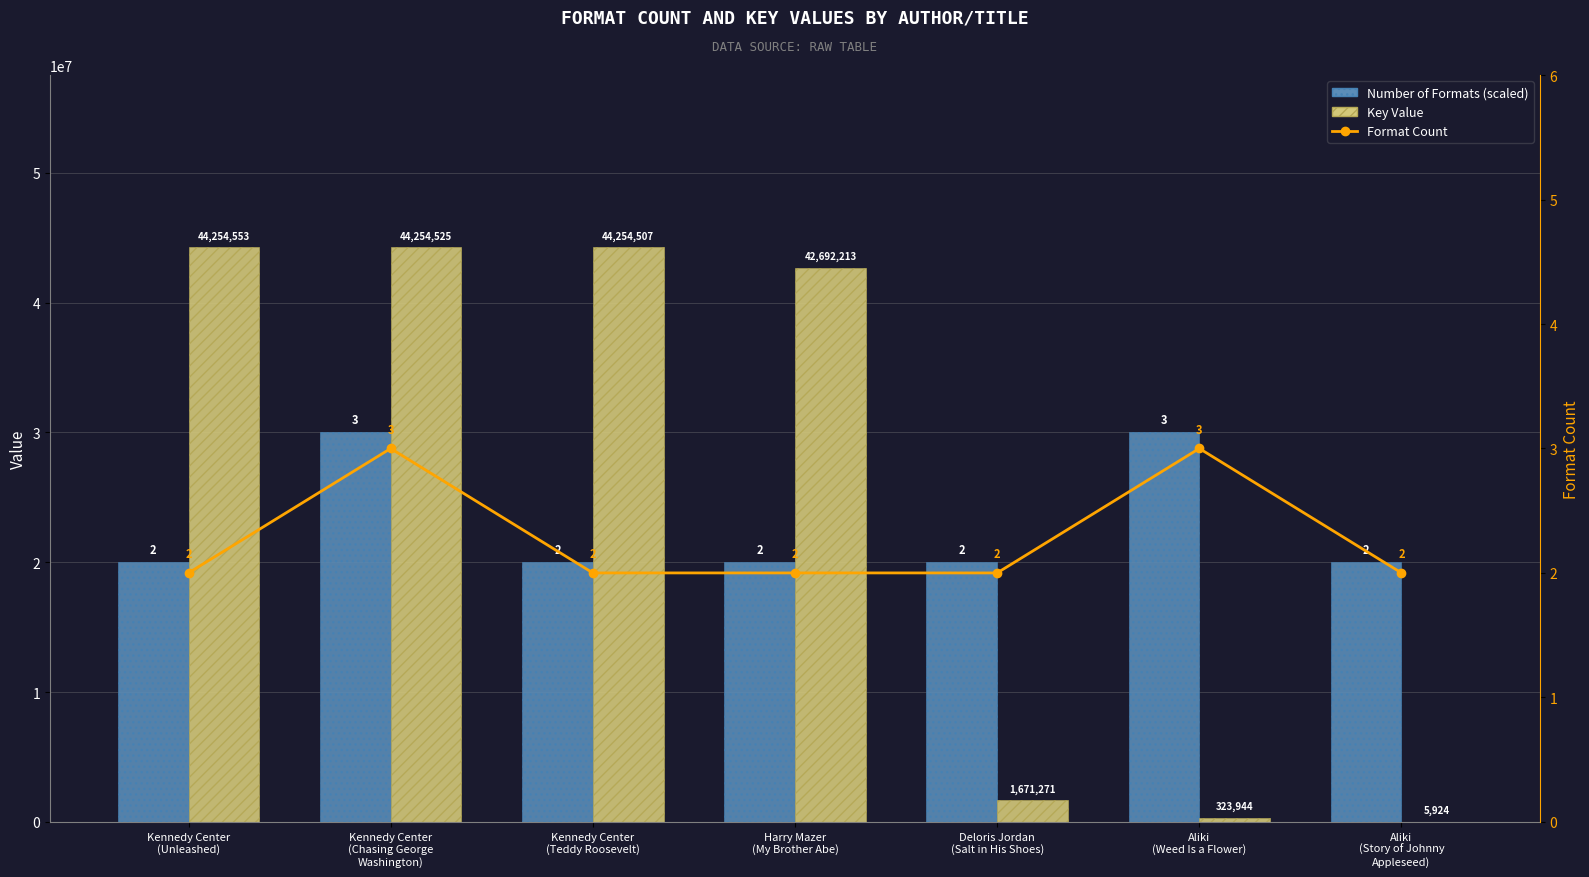

At which category is the sum across all series the highest?

Kennedy Center
(Chasing George
Washington)